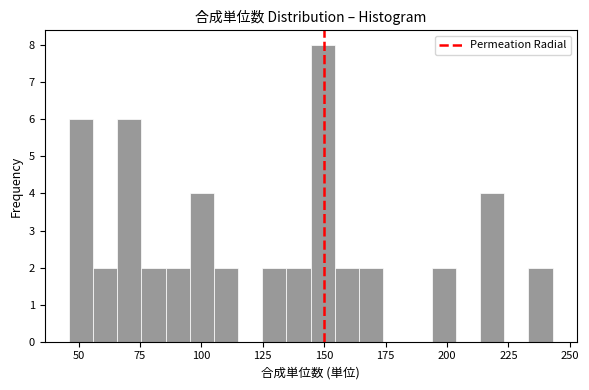

Around what value on the x-axis is the tallest bar? Give the approximate position of its centre, as read against the axis.

150